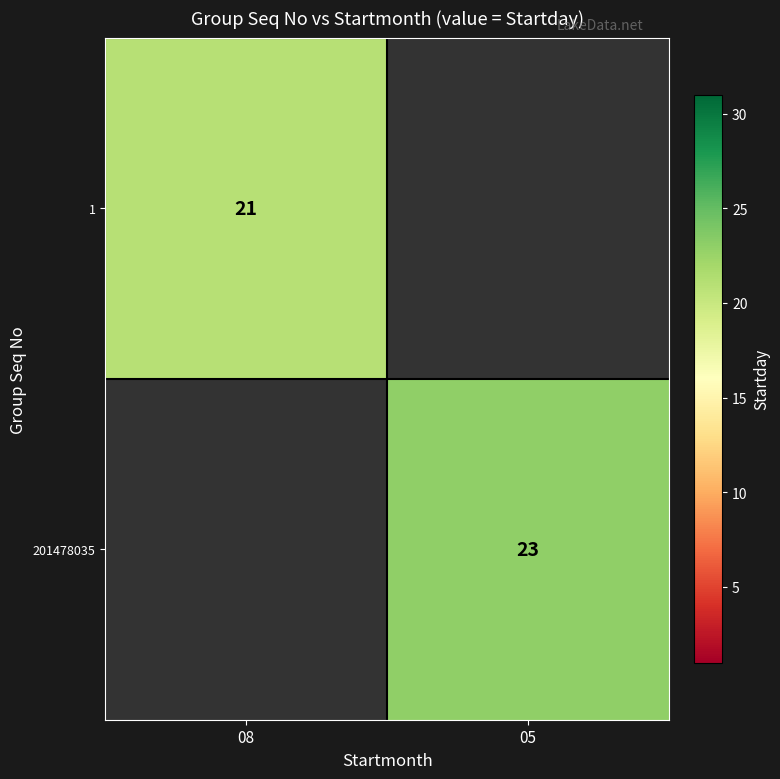

The value of 1 at 08 is 8.6. True or false?

False